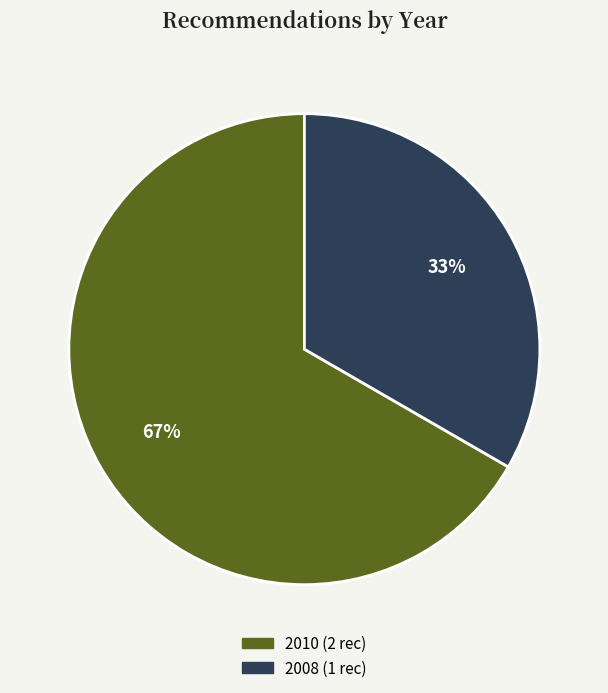

Is there any slice that represents more than half of the pie?

Yes